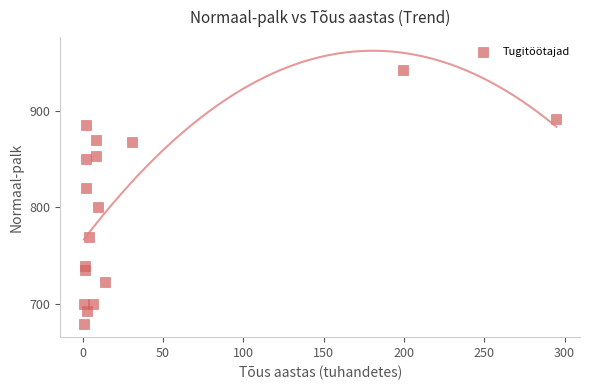

What is the range of X values (max minus min)?

294.1